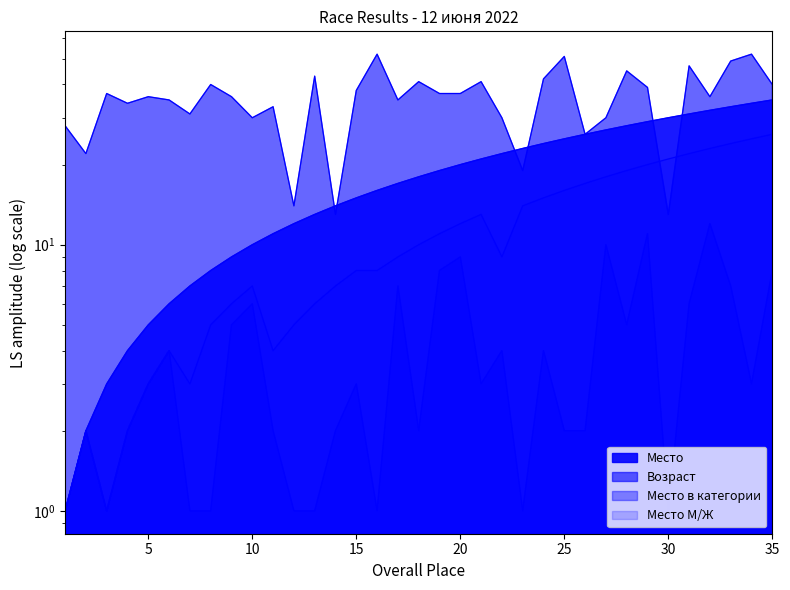

What is the difference between the maximum and minimum values in the Место в категории series?

11